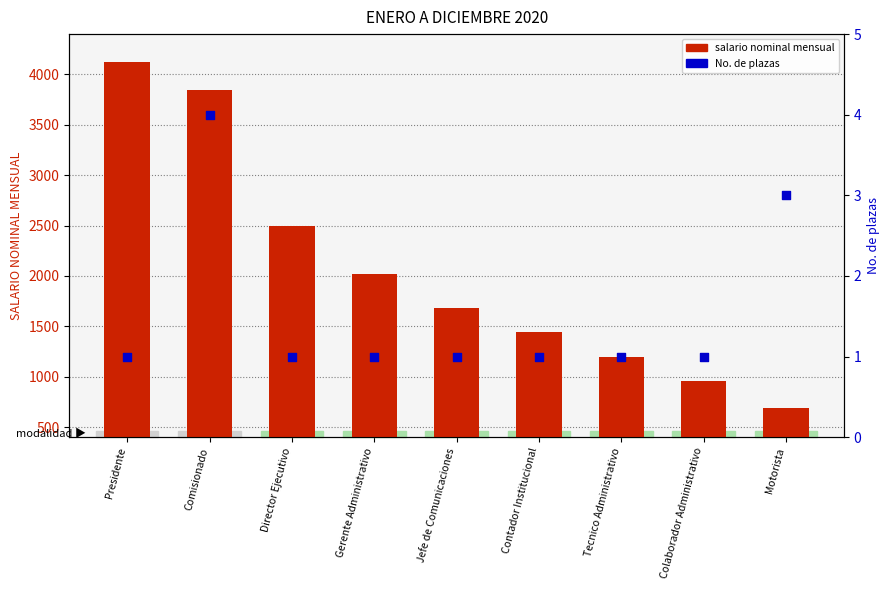

At how many categories does at least one series exceed 1568?

5